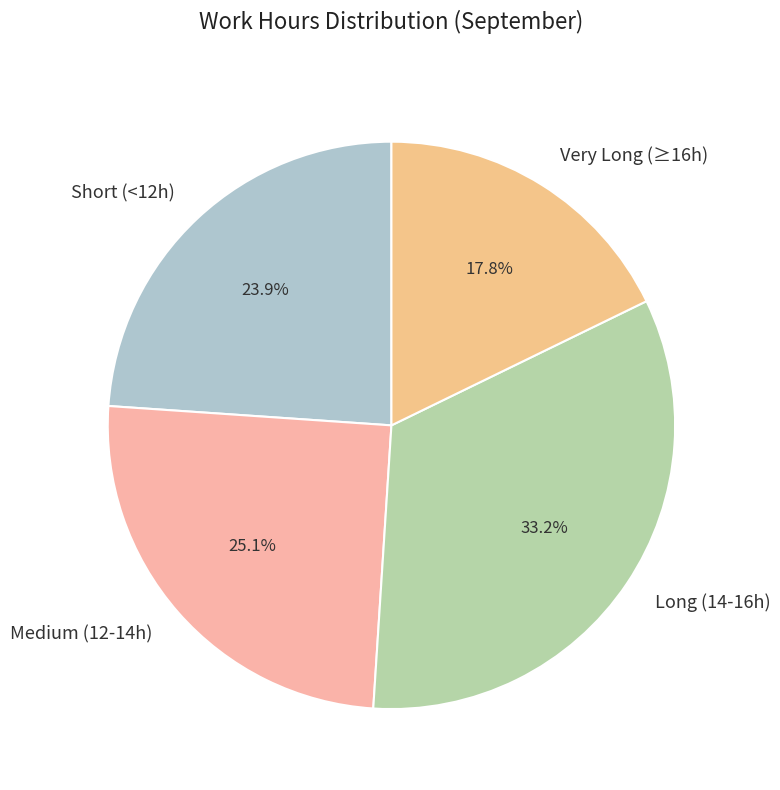

Rank the categories by value from lowest to highest.

Very Long (≥16h), Short (<12h), Medium (12-14h), Long (14-16h)